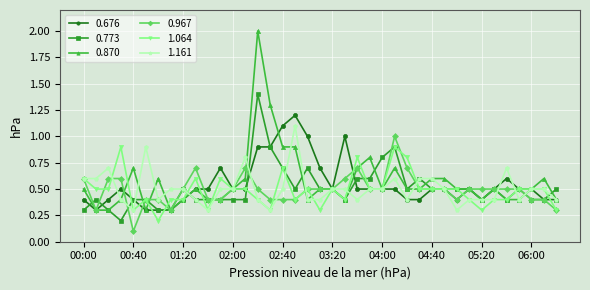

What is the value of the 0.676 point at the 21st from the left?

0.5